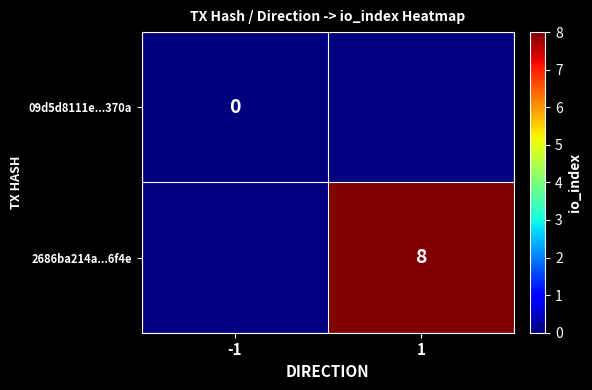

Is it true that 2686ba214a...6f4e equals 4 at 1?

False